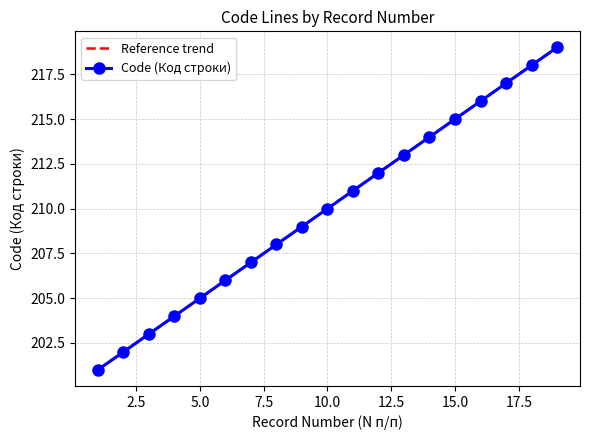

The chart shows a value of 327 at 4. True or false?

False